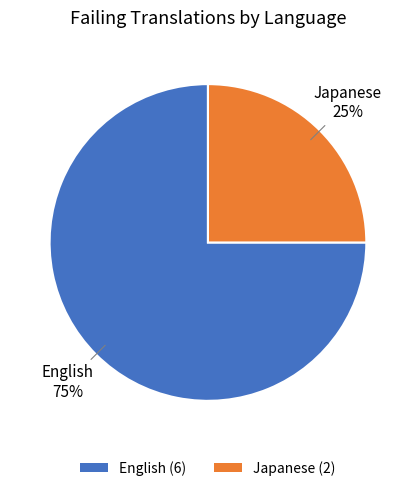

The English slice represents 75% of the pie. True or false?

True